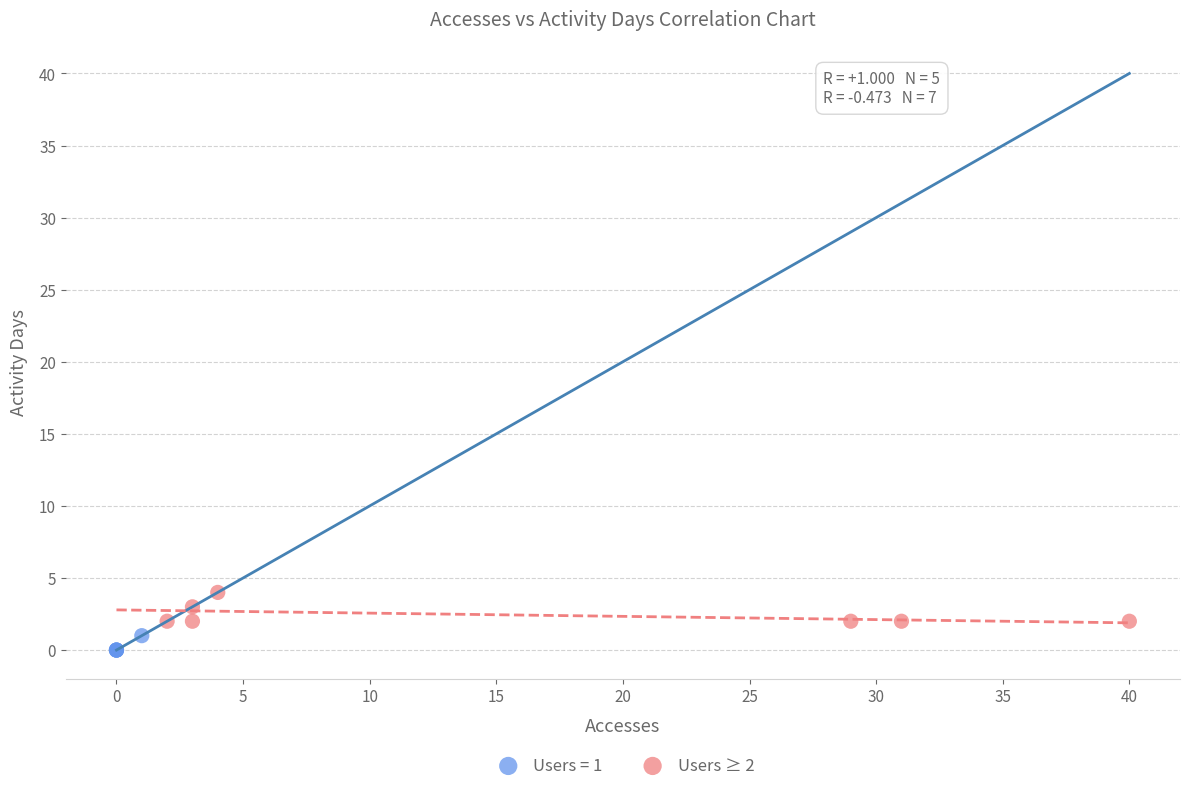

Which series contains the lowest Y value?

Users = 1